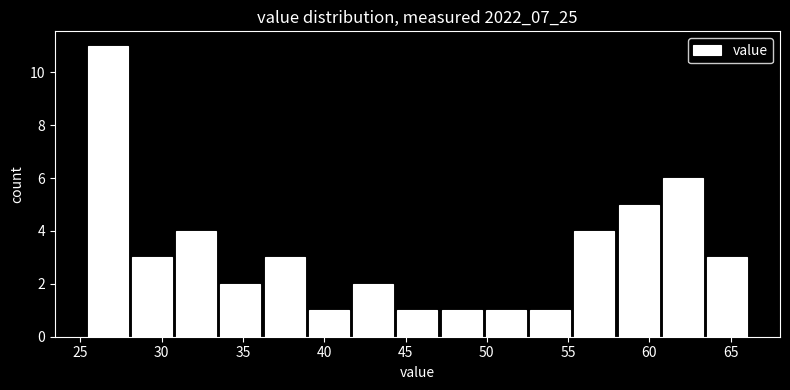

Over which range of the x-axis is the bar tallest?

25.5 to 28.0